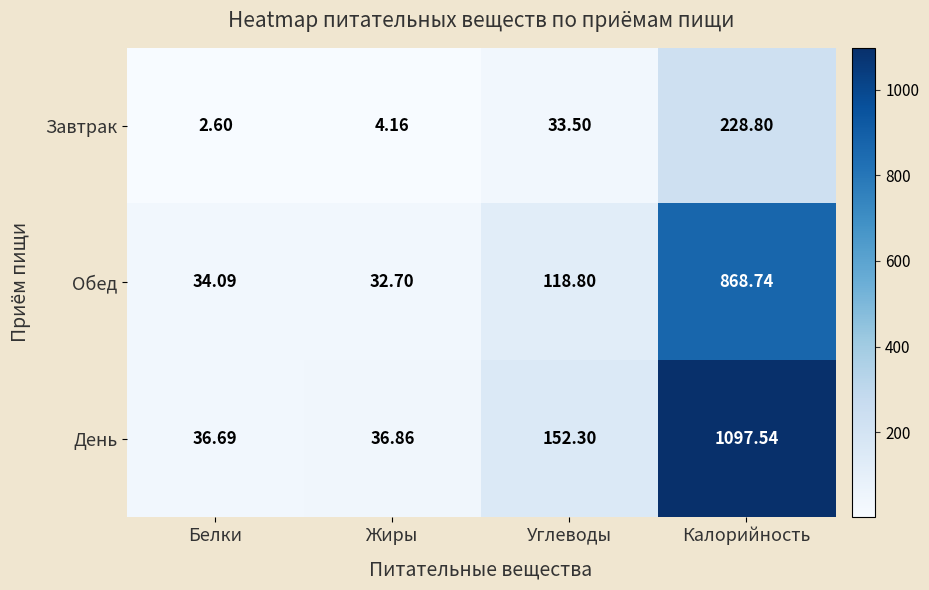

List the series in order of their overall mean, lowest first.

Завтрак, Обед, День